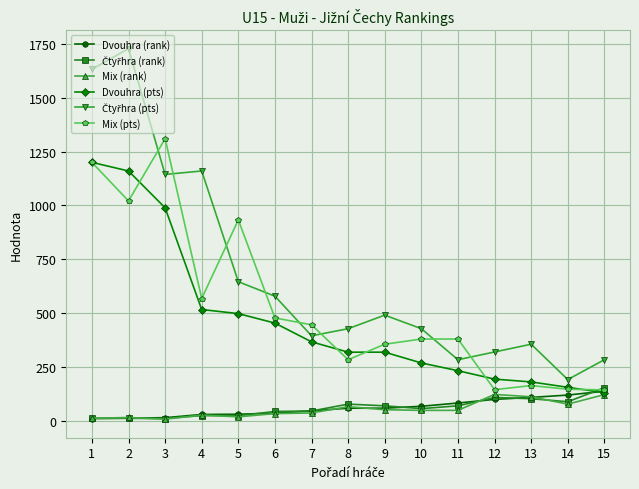

What is the sum of all Mix (pts) values?

7956